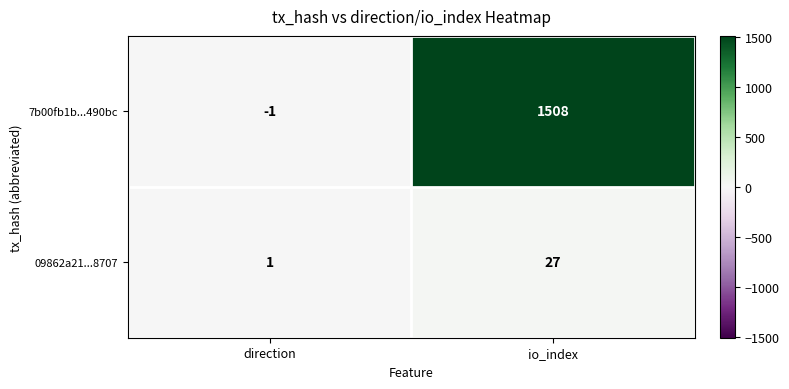

Reading left to right, extract all data points from this chart.

7b00fb1b...490bc: direction=-1	io_index=1508
09862a21...8707: direction=1	io_index=27